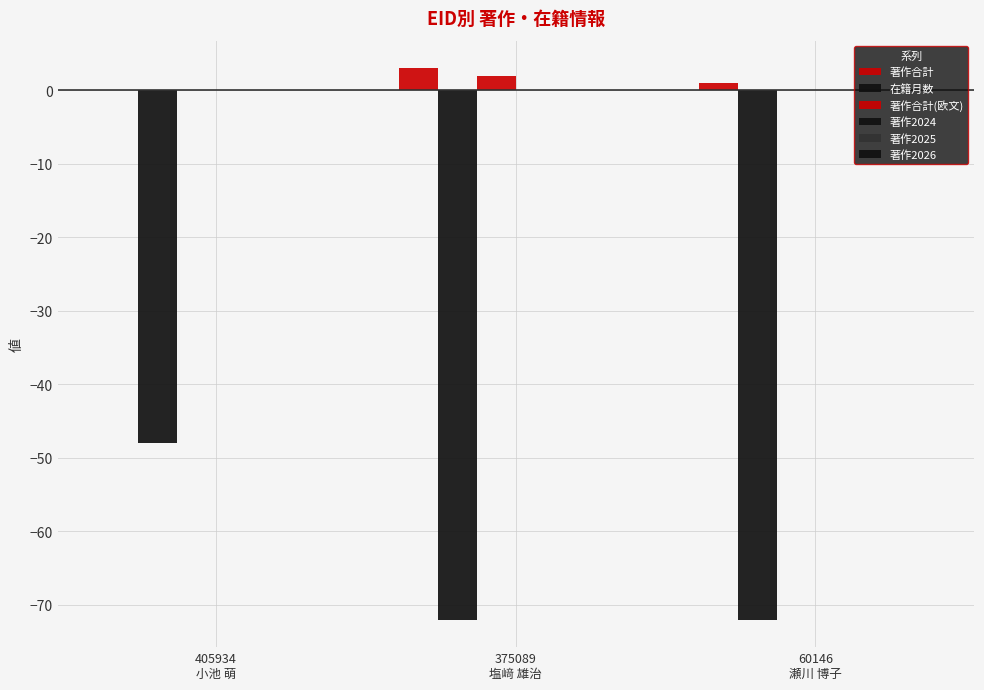

How many series are shown in this chart?

3